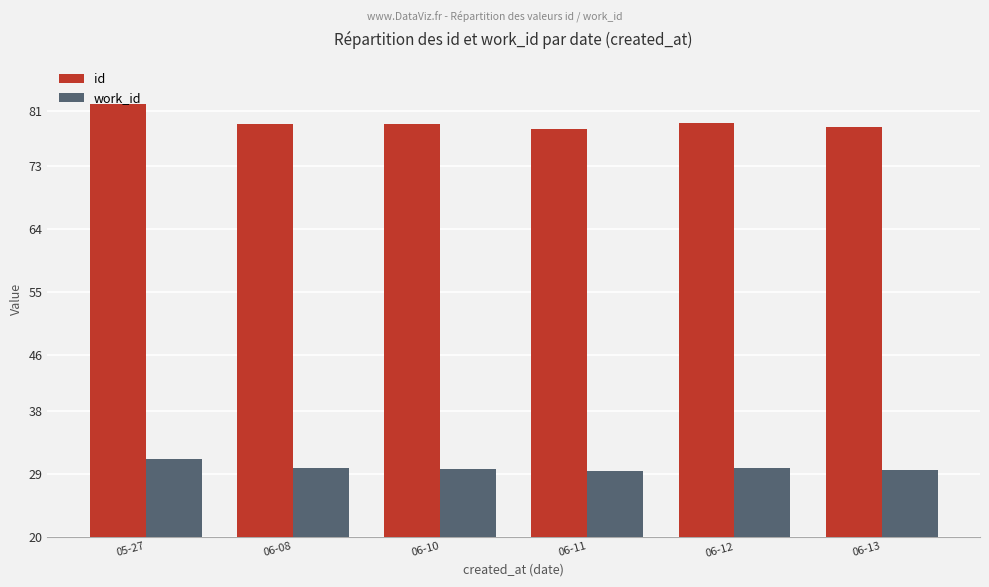

How many groups of bars are there?

6